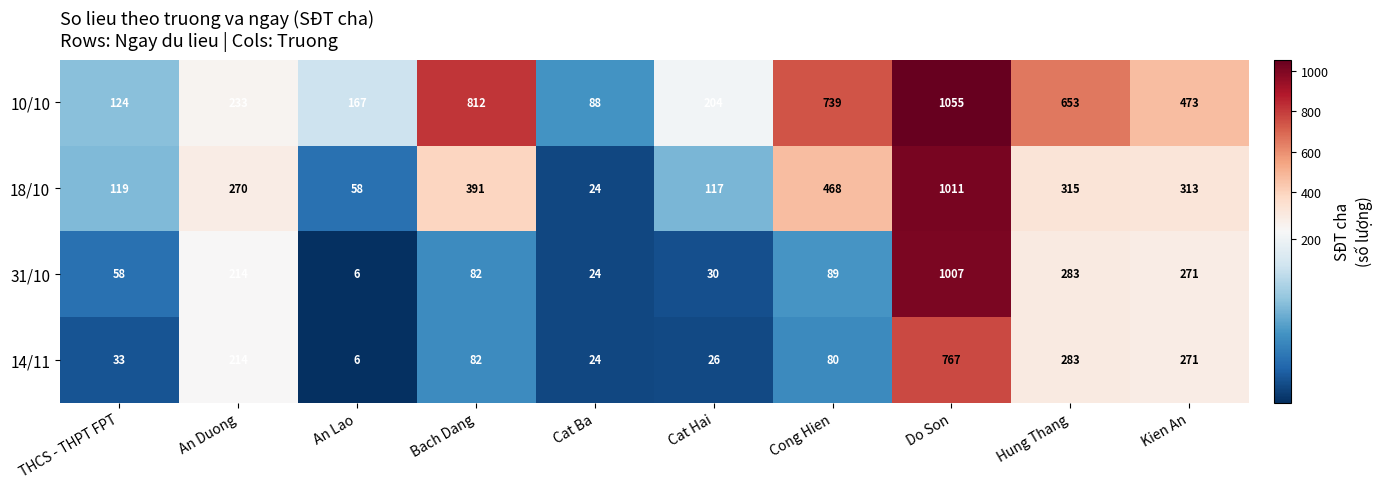

Between An Duong and Bach Dang, which series saw the biggest shift?

10/10